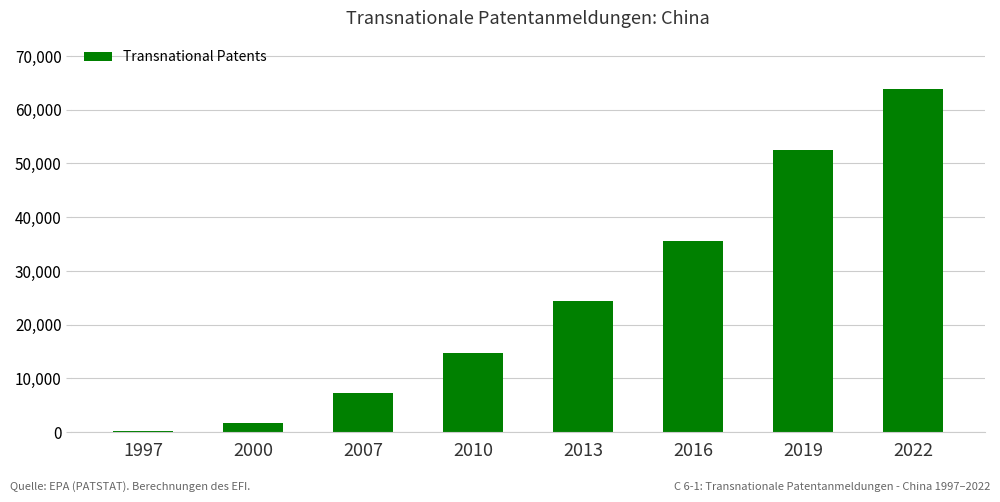

What is the sum of the values at 2013 and 2022?

88149.1